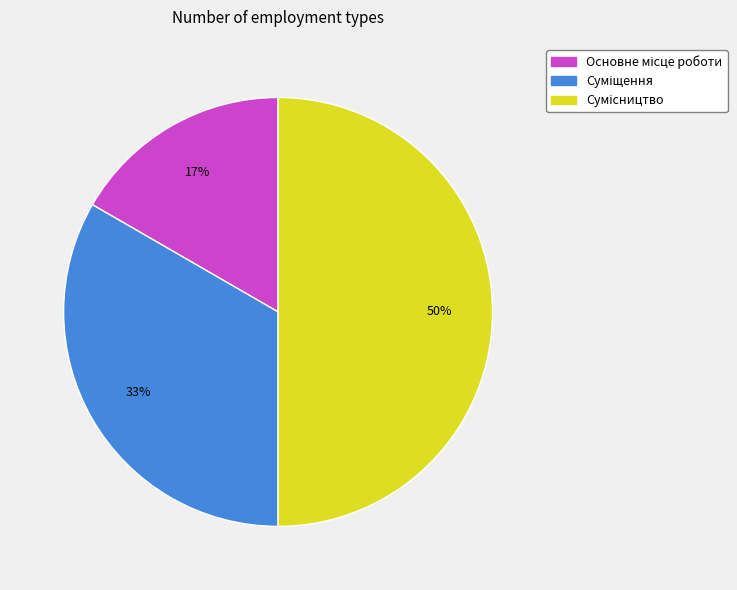

To the nearest percent, what is the difference between the largest and smallest slice percentages?

33%